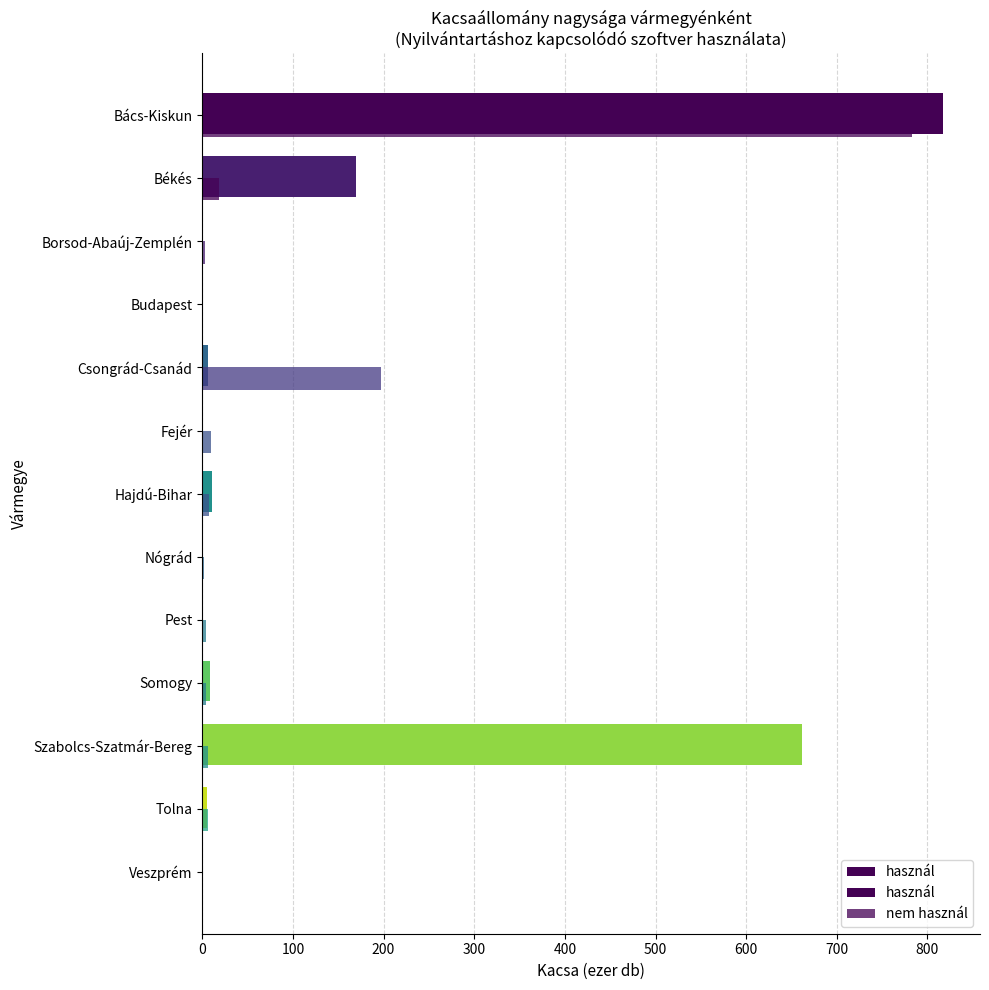

Rank the series at Békés from highest to lowest value.

használ, nem használ